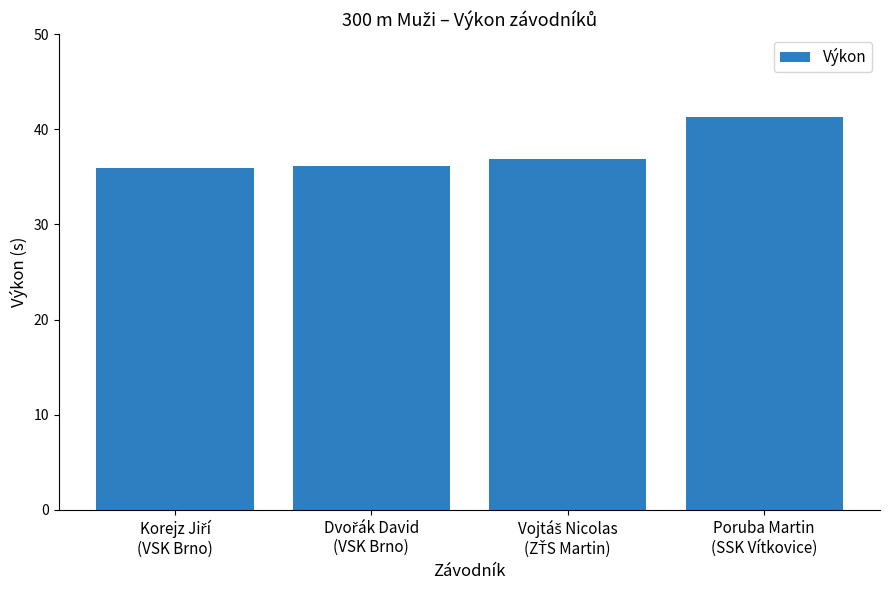

What is the average value?

37.6